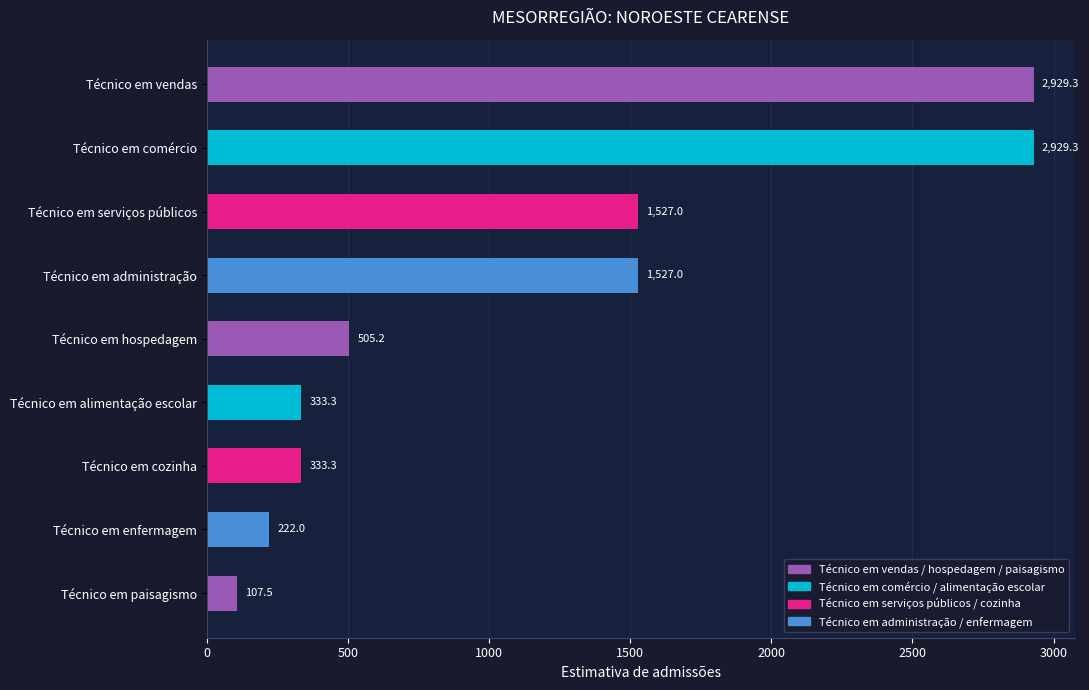

The chart shows a value of 1035.7 at Técnico em vendas. True or false?

False